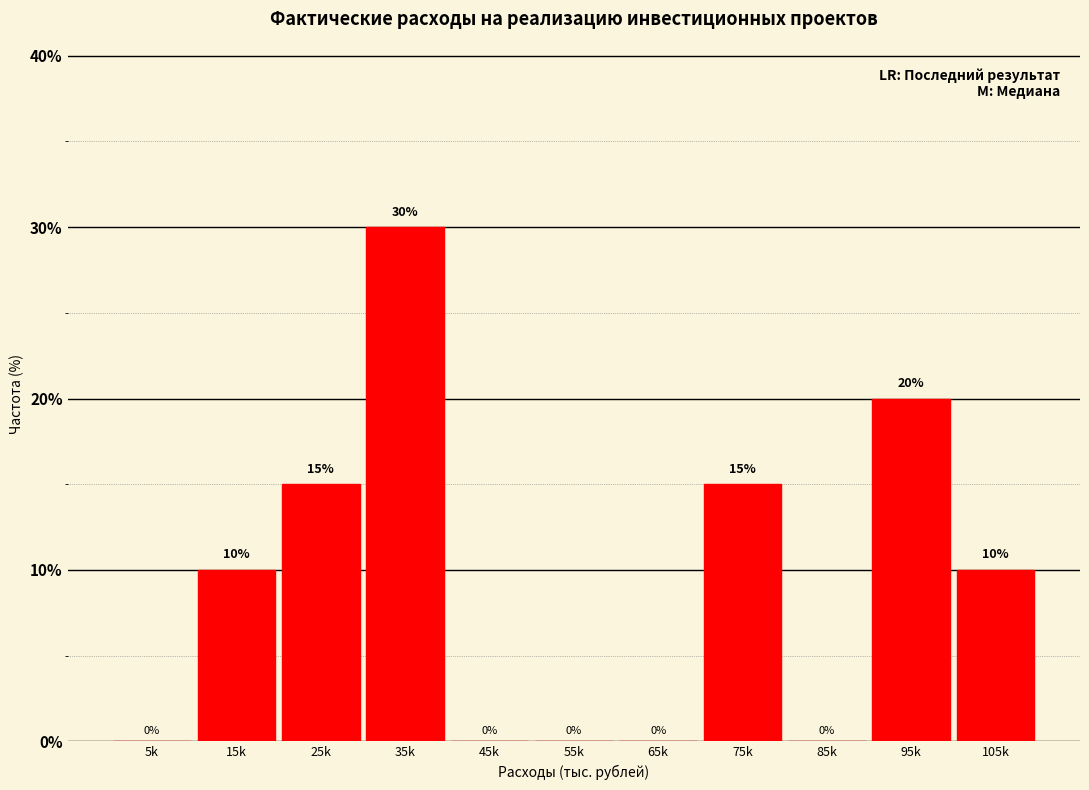

Reading left to right, extract all data points from this chart.

5k=0	15k=10	25k=15	35k=30	45k=0	55k=0	65k=0	75k=15	85k=0	95k=20	105k=10